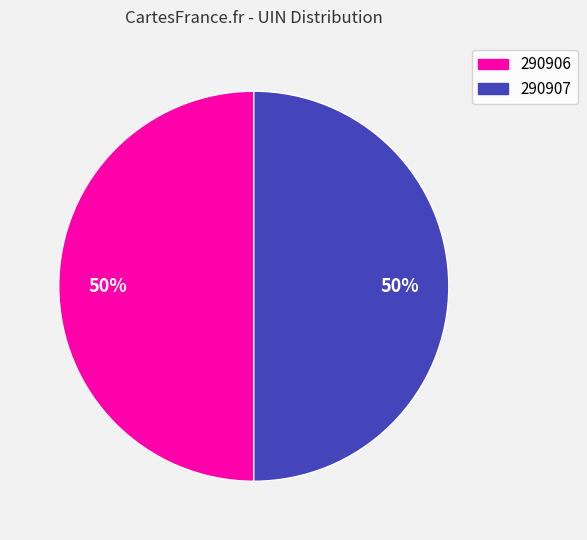

To the nearest percent, what is the average slice percentage?

50%